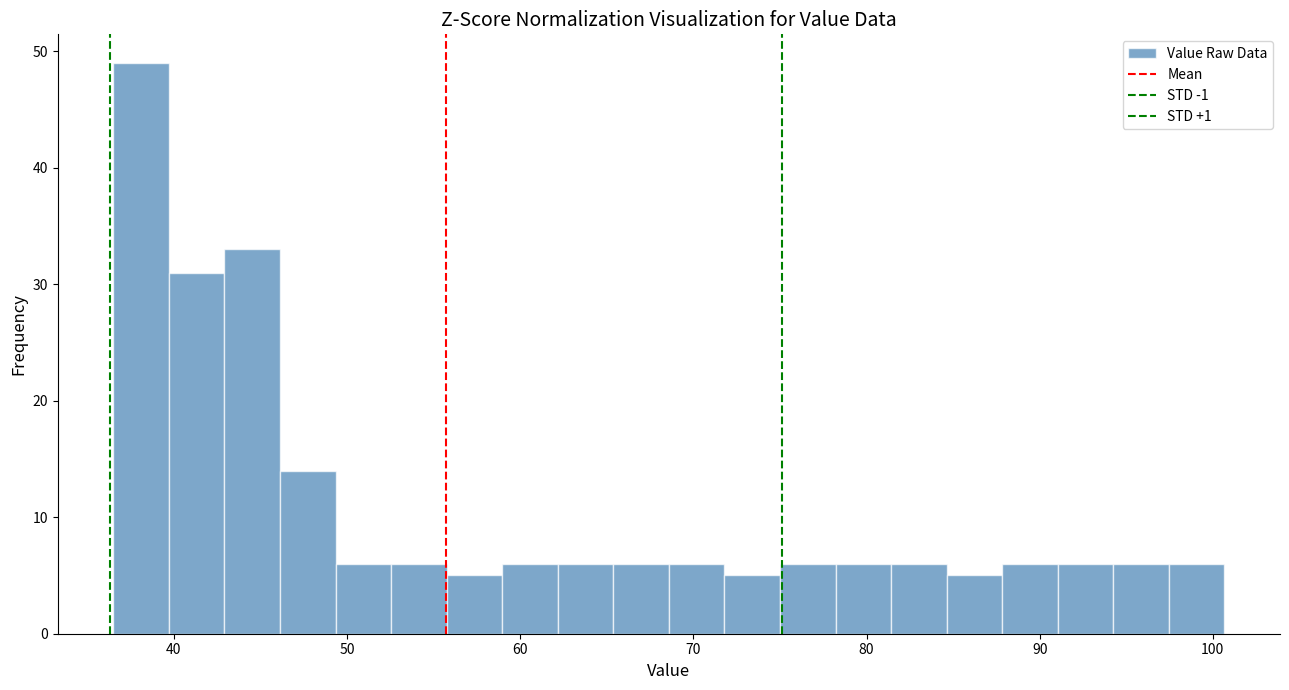

Around what value on the x-axis is the tallest bar? Give the approximate position of its centre, as read against the axis.

38